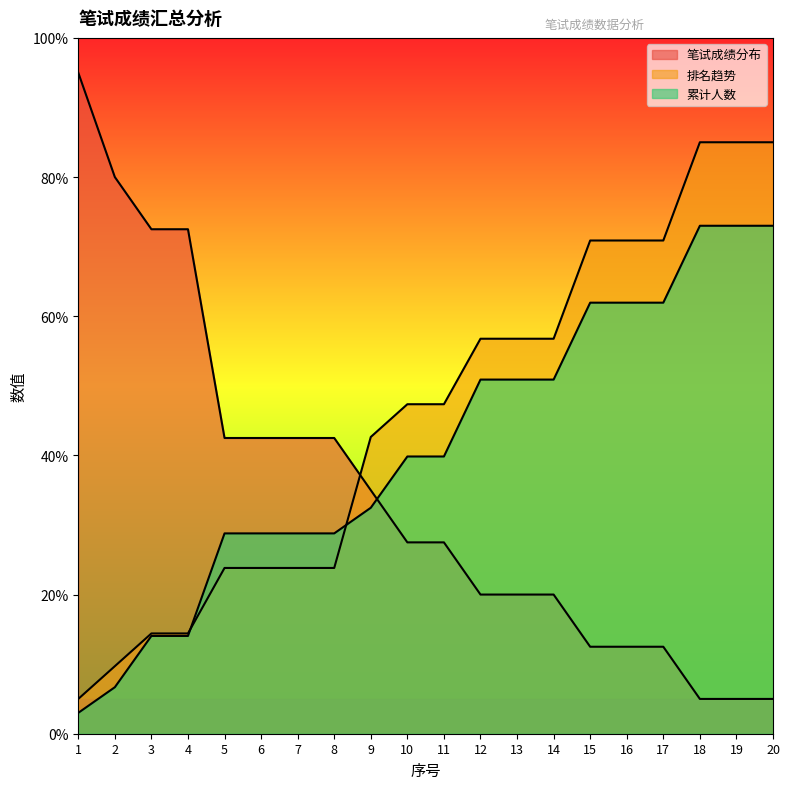

Reading left to right, list all the values displayed in this chart.

笔试成绩分布: 1=95.0	2=80.0	3=72.5	4=72.5	5=42.5	6=42.5	7=42.5	8=42.5	9=35.0	10=27.5	11=27.5	12=20.0	13=20.0	14=20.0	15=12.5	16=12.5	17=12.5	18=5.0	19=5.0	20=5.0
排名趋势: 1=5.0	2=9.7	3=14.4	4=14.4	5=23.8	6=23.8	7=23.8	8=23.8	9=42.6	10=47.4	11=47.4	12=56.8	13=56.8	14=56.8	15=70.9	16=70.9	17=70.9	18=85.0	19=85.0	20=85.0
累计人数: 1=3.0	2=6.7	3=14.1	4=14.1	5=28.8	6=28.8	7=28.8	8=28.8	9=32.5	10=39.8	11=39.8	12=50.9	13=50.9	14=50.9	15=61.9	16=61.9	17=61.9	18=73.0	19=73.0	20=73.0